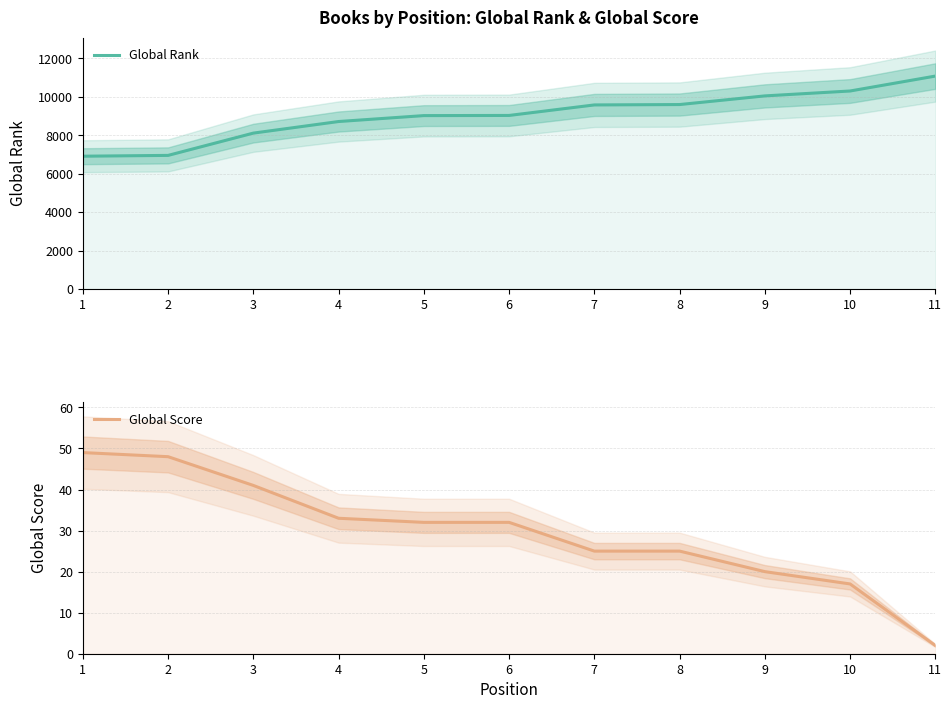

What is the difference between the second highest and minimum values in the Global Rank series?

3392